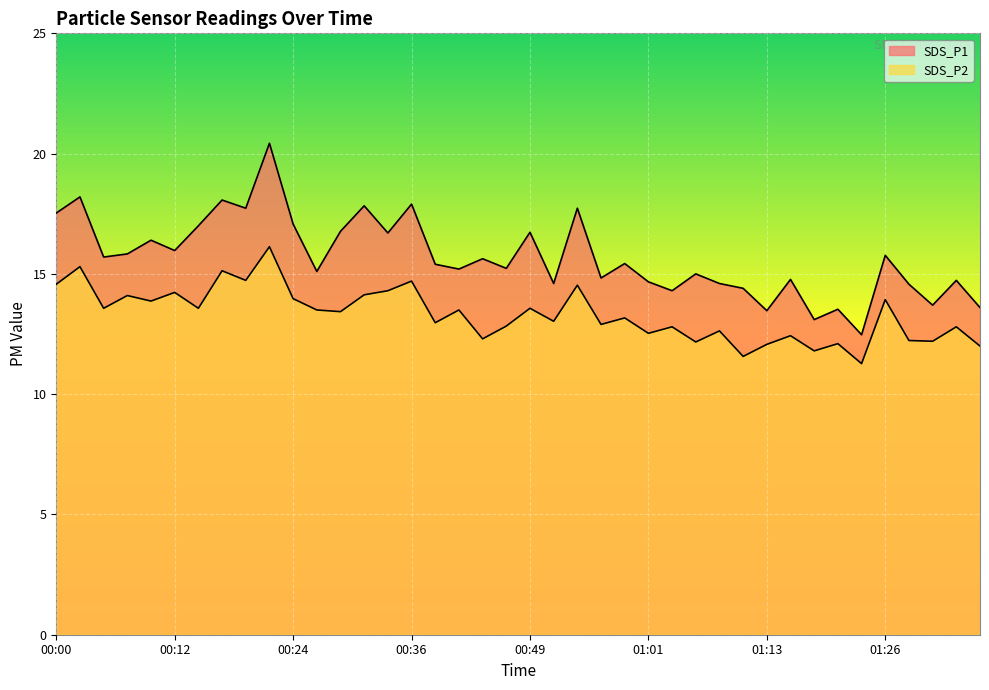

At how many categories does at least one series exceed 14?

34